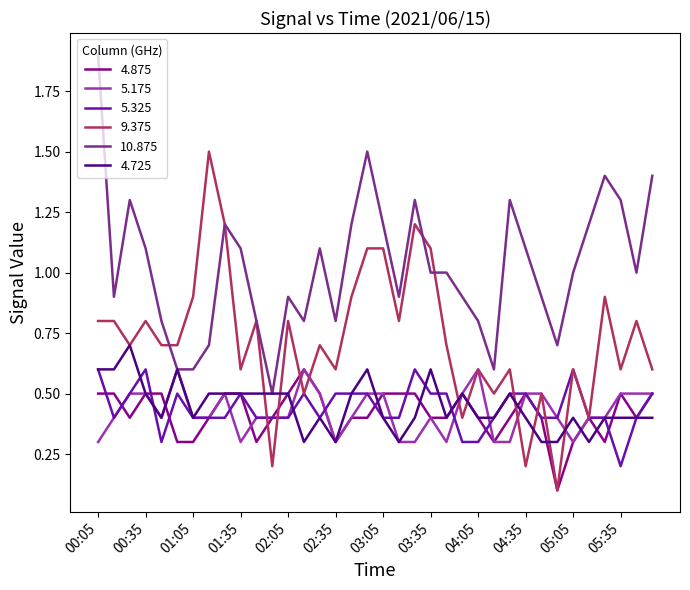

Reading left to right, extract all data points from this chart.

4.875: 0.5	0.5	0.4	0.5	0.5	0.3	0.3	0.4	0.5	0.5	0.3	0.4	0.5	0.6	0.5	0.3	0.4	0.4	0.5	0.5	0.5	0.4	0.4	0.5	0.4	0.3	0.4	0.5	0.4	0.1	0.3	0.4	0.3	0.5	0.4	0.5
5.175: 0.3	0.4	0.5	0.5	0.4	0.6	0.4	0.4	0.5	0.3	0.4	0.4	0.4	0.6	0.5	0.3	0.4	0.5	0.5	0.3	0.3	0.4	0.3	0.5	0.6	0.3	0.3	0.5	0.5	0.4	0.3	0.4	0.4	0.5	0.5	0.5
5.325: 0.6	0.4	0.5	0.6	0.3	0.5	0.4	0.4	0.4	0.5	0.4	0.4	0.4	0.5	0.4	0.5	0.5	0.5	0.4	0.4	0.6	0.5	0.5	0.3	0.3	0.4	0.5	0.5	0.4	0.4	0.6	0.4	0.4	0.2	0.4	0.5
9.375: 0.8	0.8	0.7	0.8	0.7	0.7	0.9	1.5	1.2	0.6	0.8	0.2	0.8	0.5	0.7	0.6	0.9	1.1	1.1	0.8	1.2	1.1	0.7	0.4	0.6	0.5	0.6	0.2	0.5	0.1	0.6	0.4	0.9	0.6	0.8	0.6
10.875: 1.9	0.9	1.3	1.1	0.8	0.6	0.6	0.7	1.2	1.1	0.8	0.5	0.9	0.8	1.1	0.8	1.2	1.5	1.2	0.9	1.3	1.0	1.0	0.9	0.8	0.6	1.3	1.1	0.9	0.7	1.0	1.2	1.4	1.3	1.0	1.4
4.725: 0.6	0.6	0.7	0.5	0.4	0.6	0.4	0.5	0.5	0.5	0.5	0.5	0.5	0.3	0.4	0.3	0.5	0.6	0.4	0.3	0.4	0.6	0.4	0.5	0.4	0.4	0.5	0.4	0.3	0.3	0.4	0.3	0.4	0.4	0.4	0.4